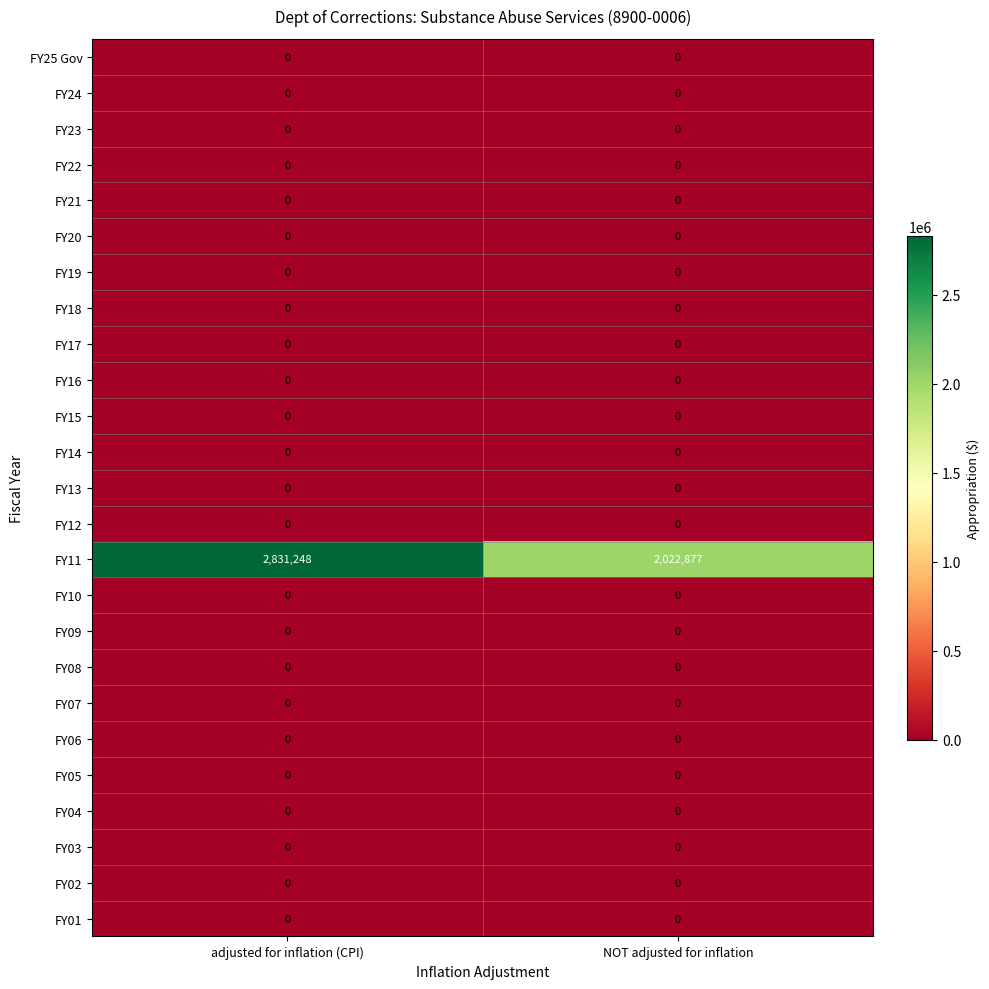

How many distinct data groups are displayed?

25